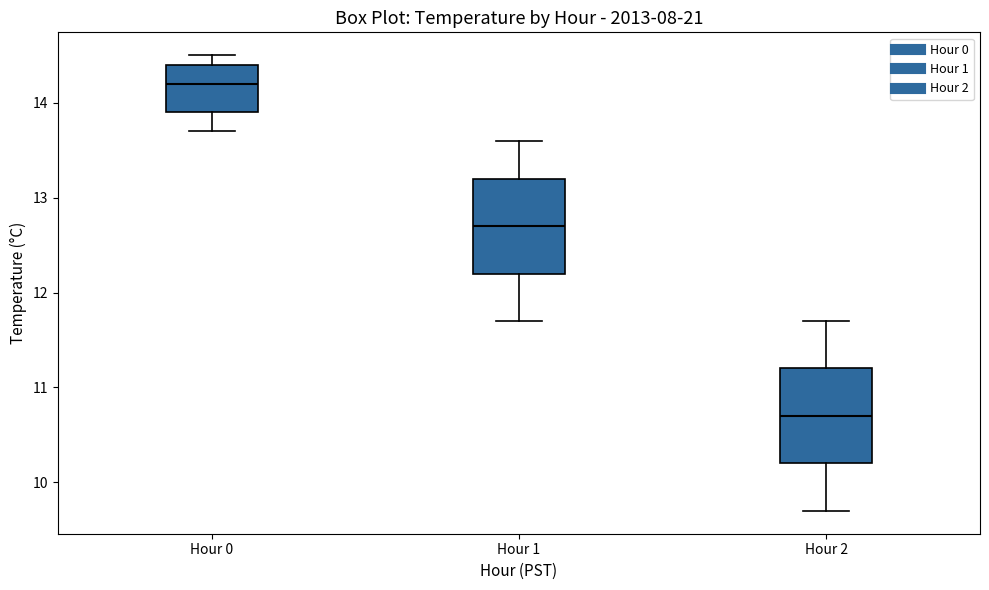

Which box has the highest median line?

Hour 0